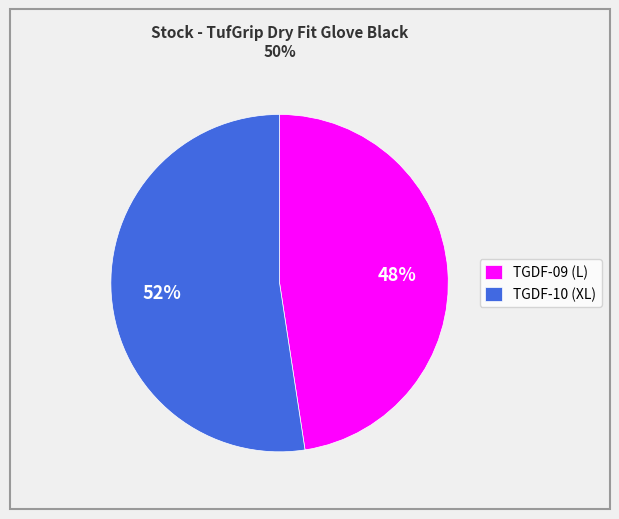

Is TGDF-09 the majority of the pie?

No